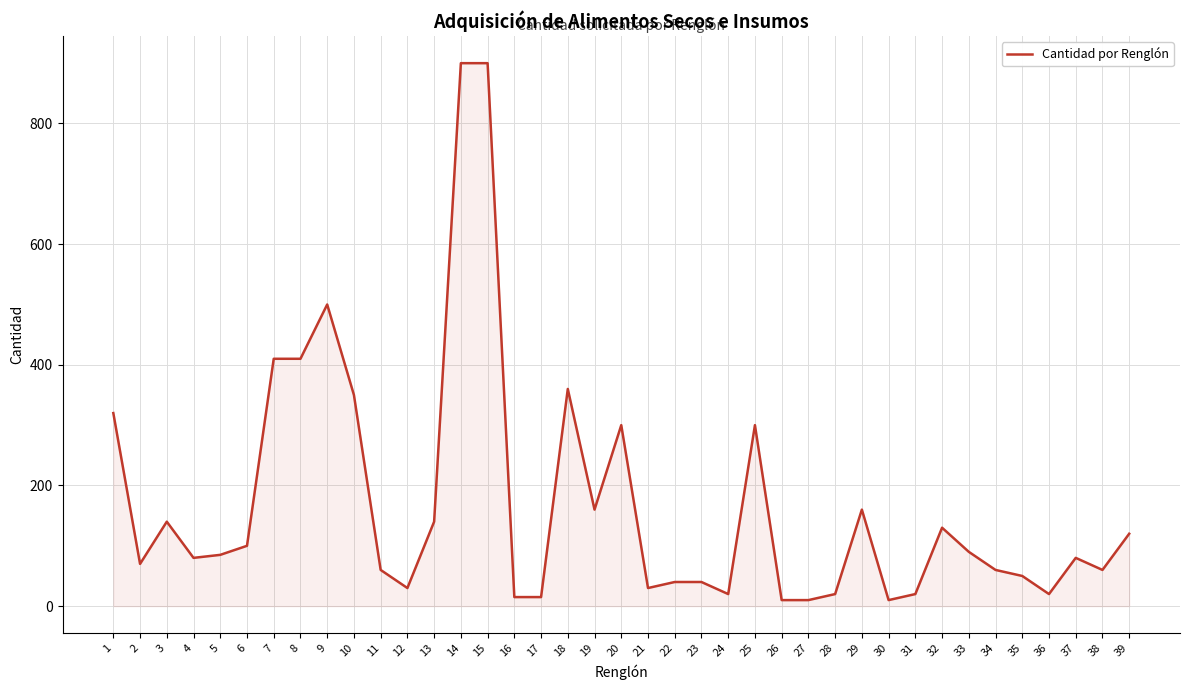

The value at 2 is 31. True or false?

False